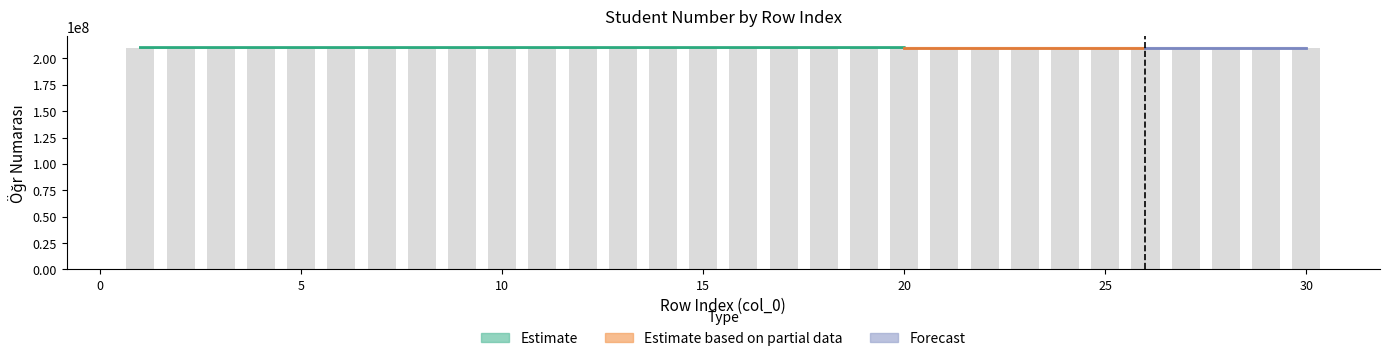

Reading right to left, what are all the values shown in this chart?

30=210305018	29=210305016	28=210305015	27=210305014	26=210305012	25=210305011	24=210305008	23=210305006	22=210305004	21=210305002	20=210305001	19=210301200	18=210301197	17=210301196	16=210301193	15=210301192	14=210301191	13=210301189	12=210301188	11=210301180	10=210301179	9=210301177	8=210301175	7=210301173	6=210301171	5=210301170	4=210301169	3=210301168	2=210301166	1=210301163